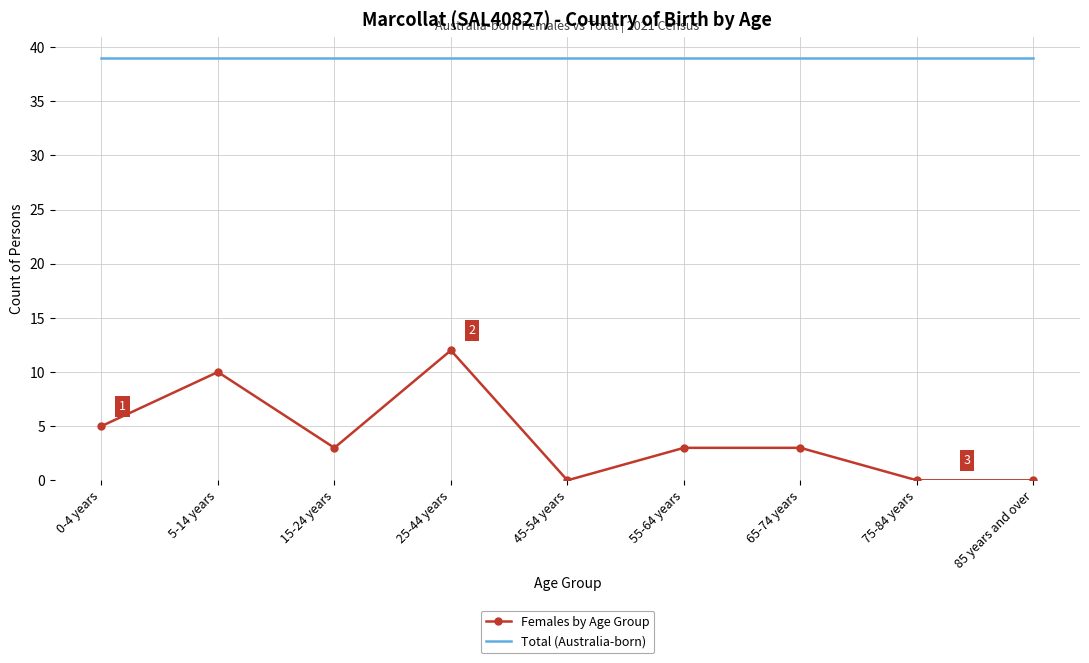

Which series has the widest spread of values?

Females by Age Group